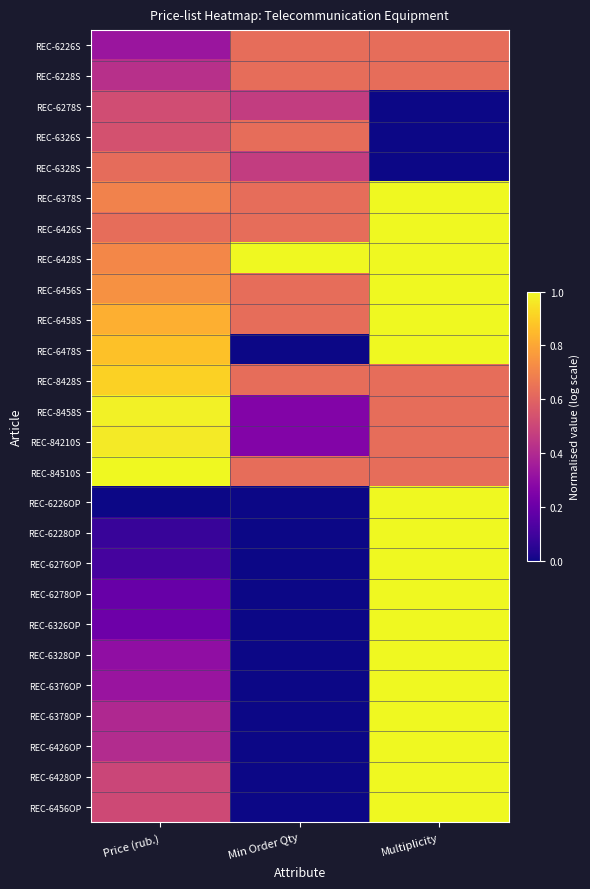

Reading left to right, what are all the values shown in this chart?

REC-6226S: Price (rub.)=0.3	Min Order Qty=0.6	Multiplicity=0.6
REC-6228S: Price (rub.)=0.4	Min Order Qty=0.6	Multiplicity=0.6
REC-6278S: Price (rub.)=0.5	Min Order Qty=0.5	Multiplicity=0.0
REC-6326S: Price (rub.)=0.5	Min Order Qty=0.6	Multiplicity=0.0
REC-6328S: Price (rub.)=0.6	Min Order Qty=0.5	Multiplicity=0.0
REC-6378S: Price (rub.)=0.7	Min Order Qty=0.6	Multiplicity=1.0
REC-6426S: Price (rub.)=0.6	Min Order Qty=0.6	Multiplicity=1.0
REC-6428S: Price (rub.)=0.7	Min Order Qty=1.0	Multiplicity=1.0
REC-6456S: Price (rub.)=0.7	Min Order Qty=0.6	Multiplicity=1.0
REC-6458S: Price (rub.)=0.8	Min Order Qty=0.6	Multiplicity=1.0
REC-6478S: Price (rub.)=0.9	Min Order Qty=0.0	Multiplicity=1.0
REC-8428S: Price (rub.)=0.9	Min Order Qty=0.6	Multiplicity=0.6
REC-8458S: Price (rub.)=1.0	Min Order Qty=0.3	Multiplicity=0.6
REC-84210S: Price (rub.)=1.0	Min Order Qty=0.3	Multiplicity=0.6
REC-84510S: Price (rub.)=1.0	Min Order Qty=0.6	Multiplicity=0.6
REC-6226OP: Price (rub.)=0.0	Min Order Qty=0.0	Multiplicity=1.0
REC-6228OP: Price (rub.)=0.1	Min Order Qty=0.0	Multiplicity=1.0
REC-6276OP: Price (rub.)=0.1	Min Order Qty=0.0	Multiplicity=1.0
REC-6278OP: Price (rub.)=0.2	Min Order Qty=0.0	Multiplicity=1.0
REC-6326OP: Price (rub.)=0.2	Min Order Qty=0.0	Multiplicity=1.0
REC-6328OP: Price (rub.)=0.3	Min Order Qty=0.0	Multiplicity=1.0
REC-6376OP: Price (rub.)=0.3	Min Order Qty=0.0	Multiplicity=1.0
REC-6378OP: Price (rub.)=0.4	Min Order Qty=0.0	Multiplicity=1.0
REC-6426OP: Price (rub.)=0.4	Min Order Qty=0.0	Multiplicity=1.0
REC-6428OP: Price (rub.)=0.5	Min Order Qty=0.0	Multiplicity=1.0
REC-6456OP: Price (rub.)=0.5	Min Order Qty=0.0	Multiplicity=1.0